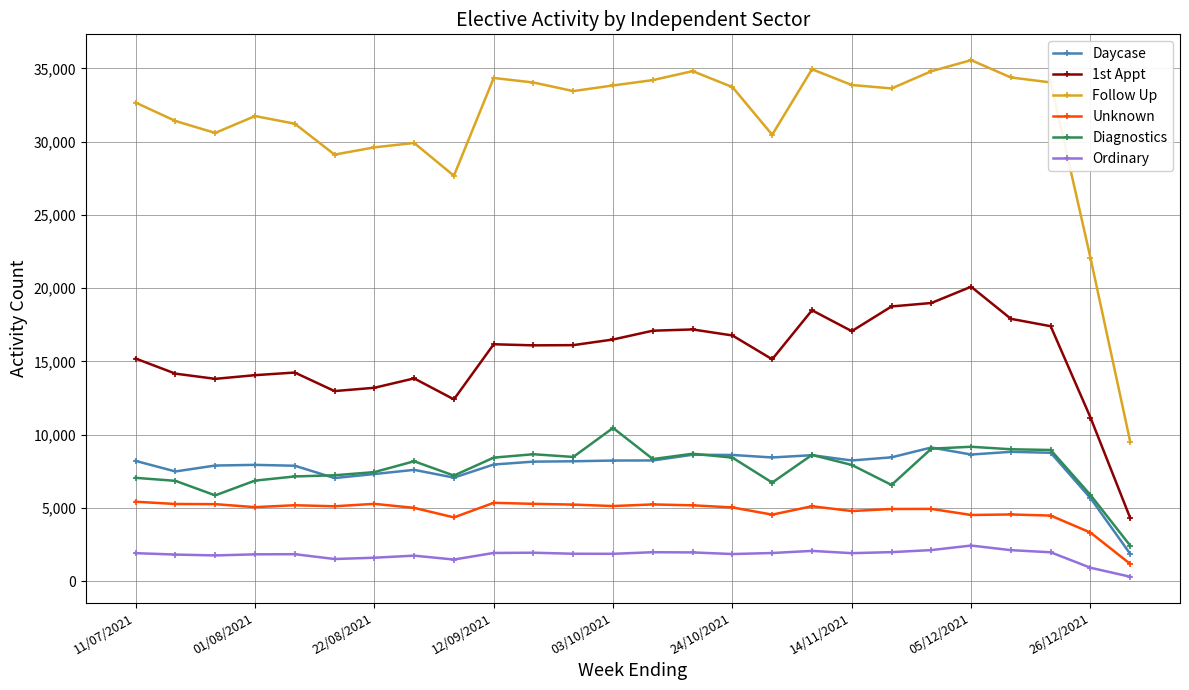

Which series has the largest range (max minus min)?

Follow Up